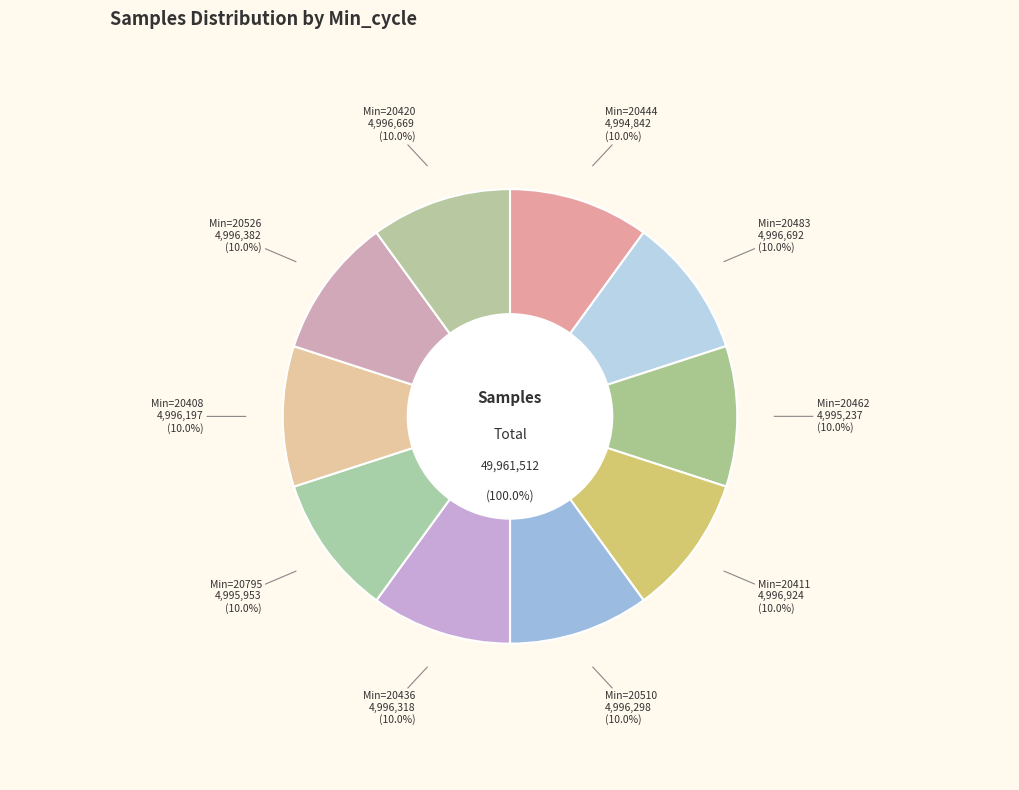

How many segments does this pie chart have?

10